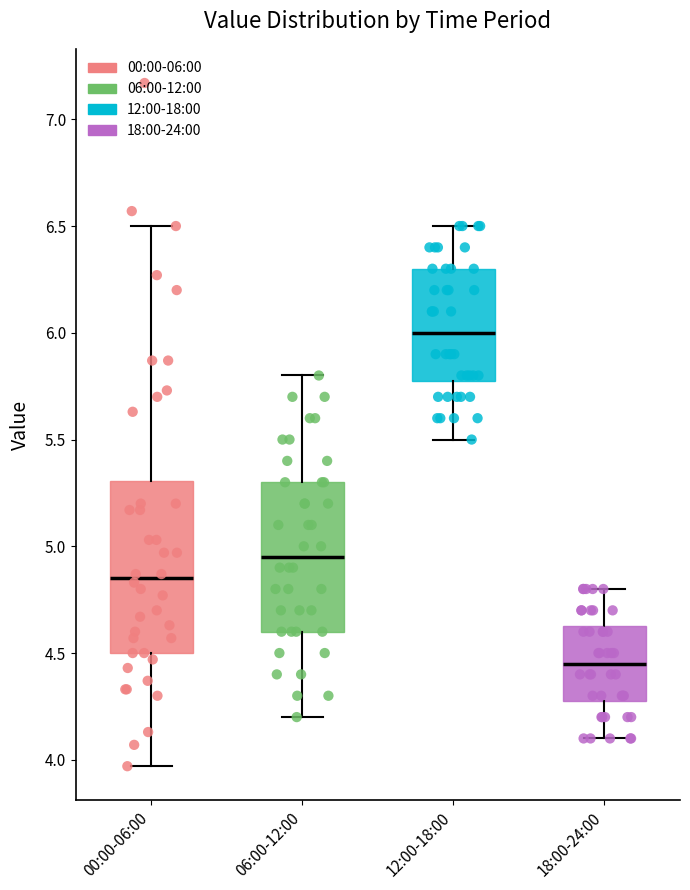

Which box's median line is the highest?

12:00-18:00